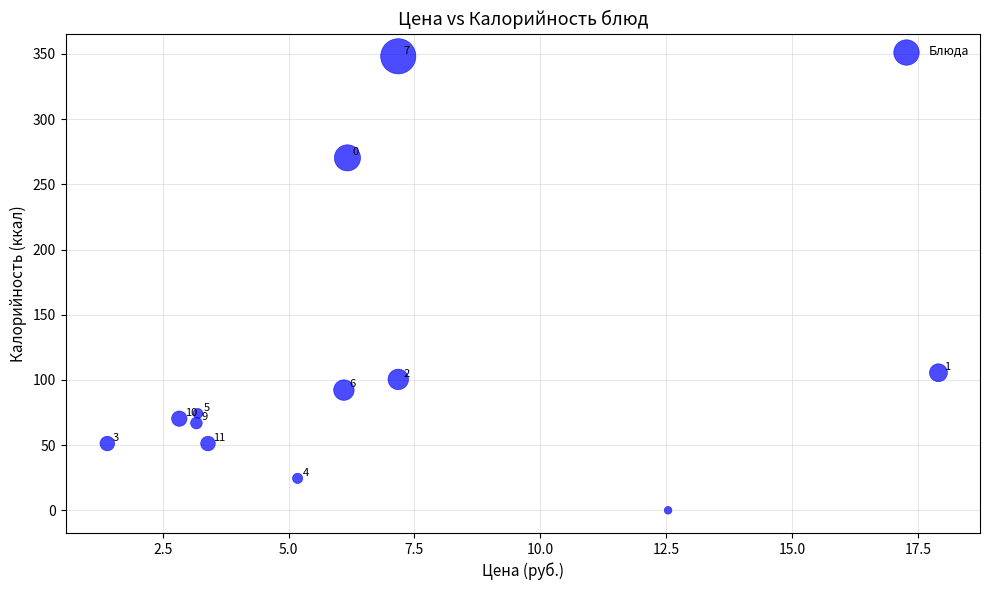

What Y value in the scatter plot is closest to 174?

105.5